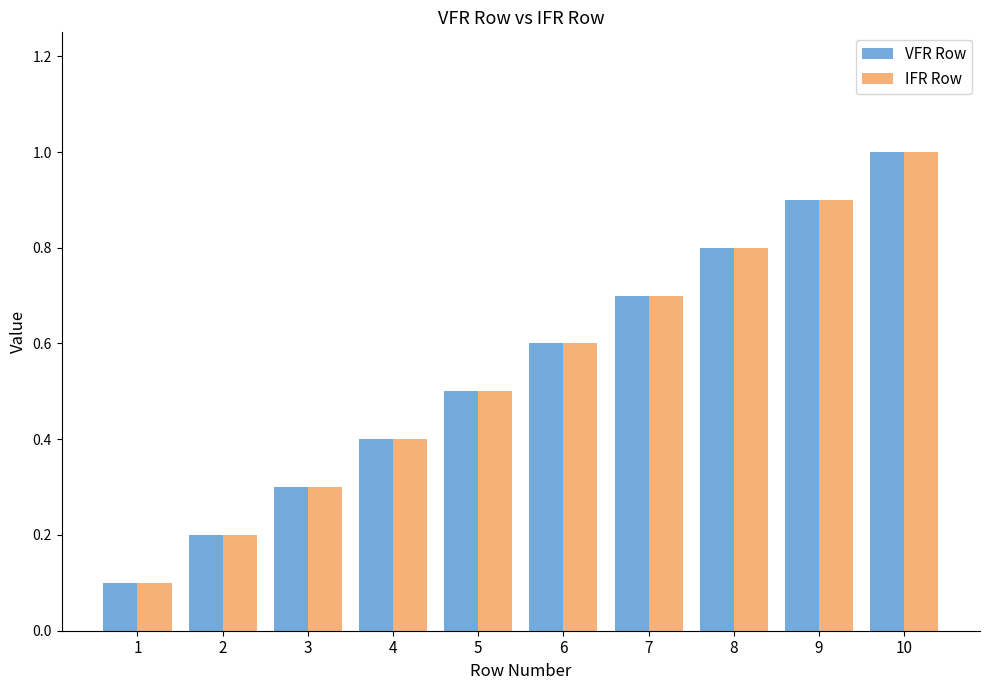

Count the number of categories in the chart.

10